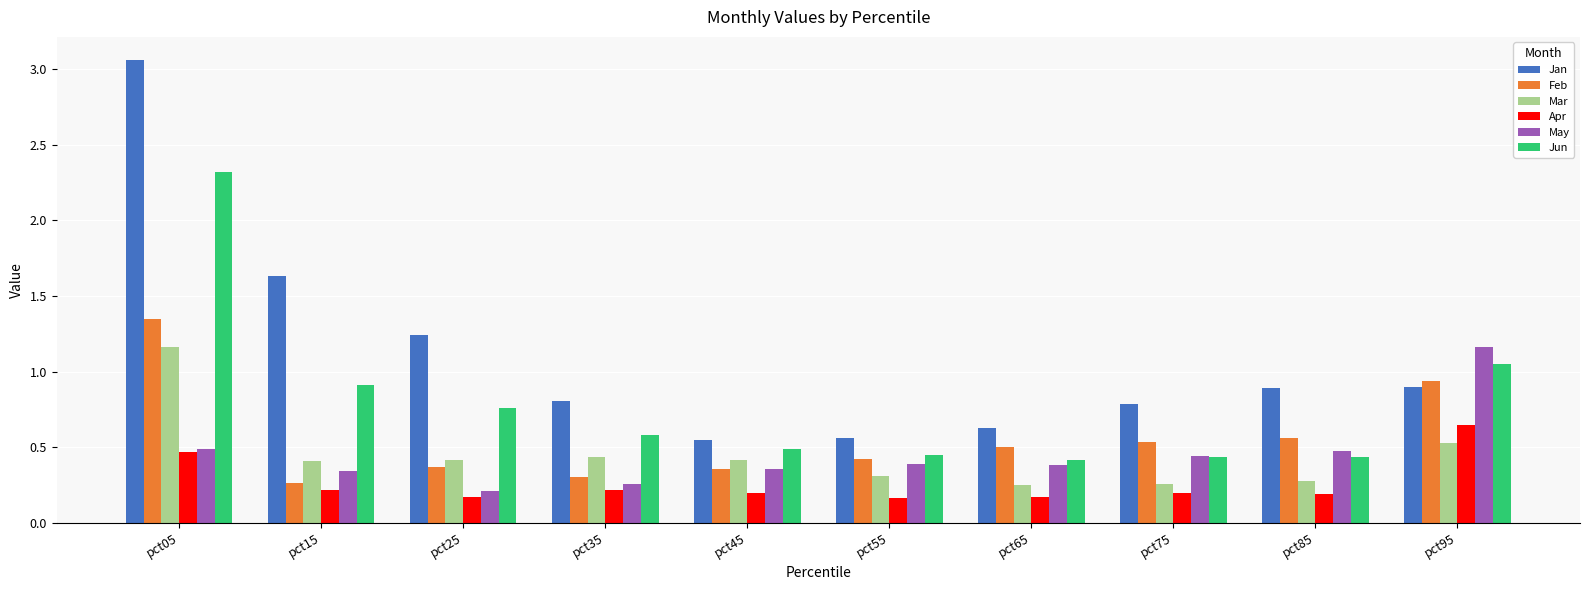

What is the sum of all Apr values?

2.7